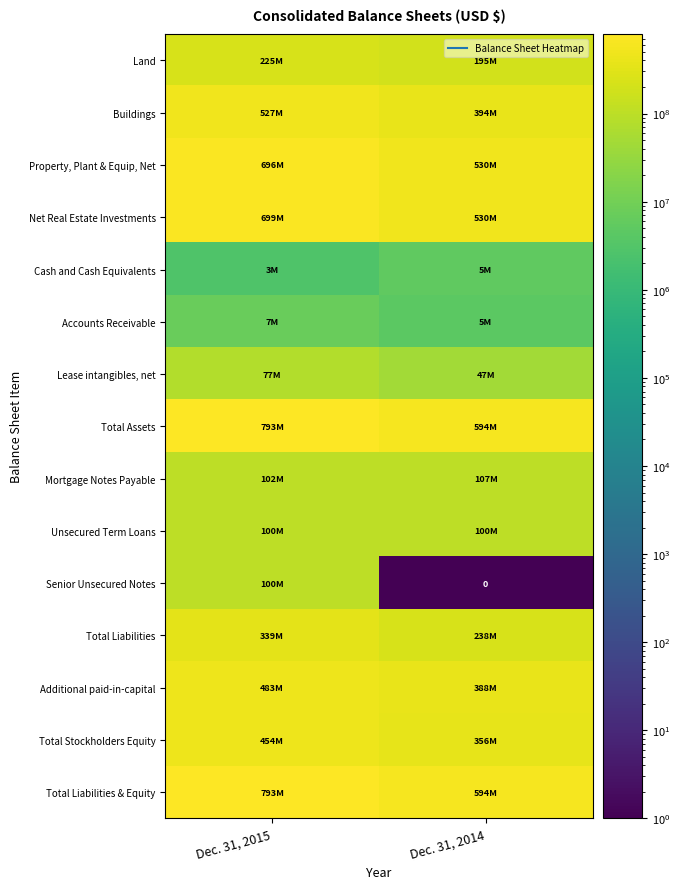

What is the spread (max minus min) of values at Dec. 31, 2014?

593580860.9